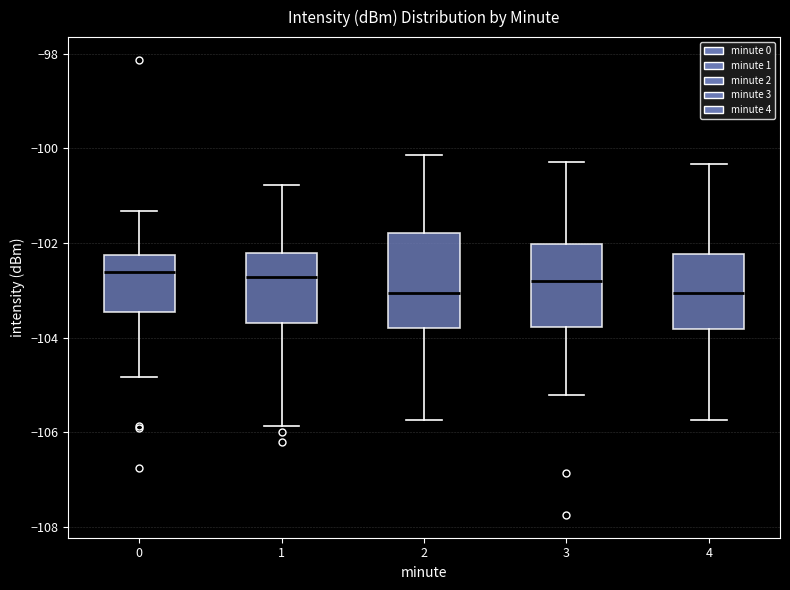

Which box is the tallest, from its lower edge to its upper edge?

2